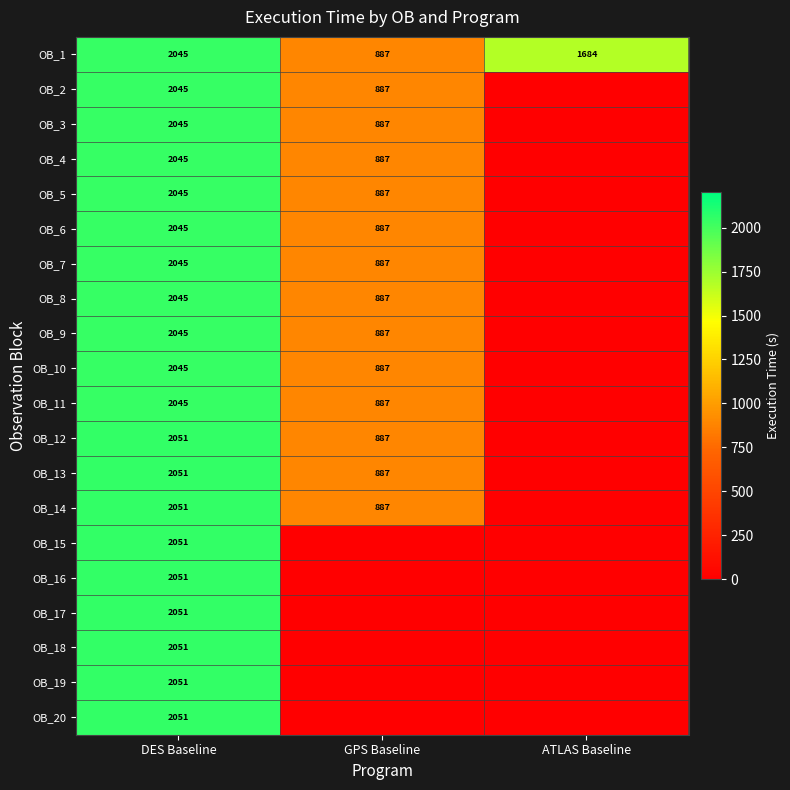

Is it true that OB_3 equals 293 at GPS Baseline?

False